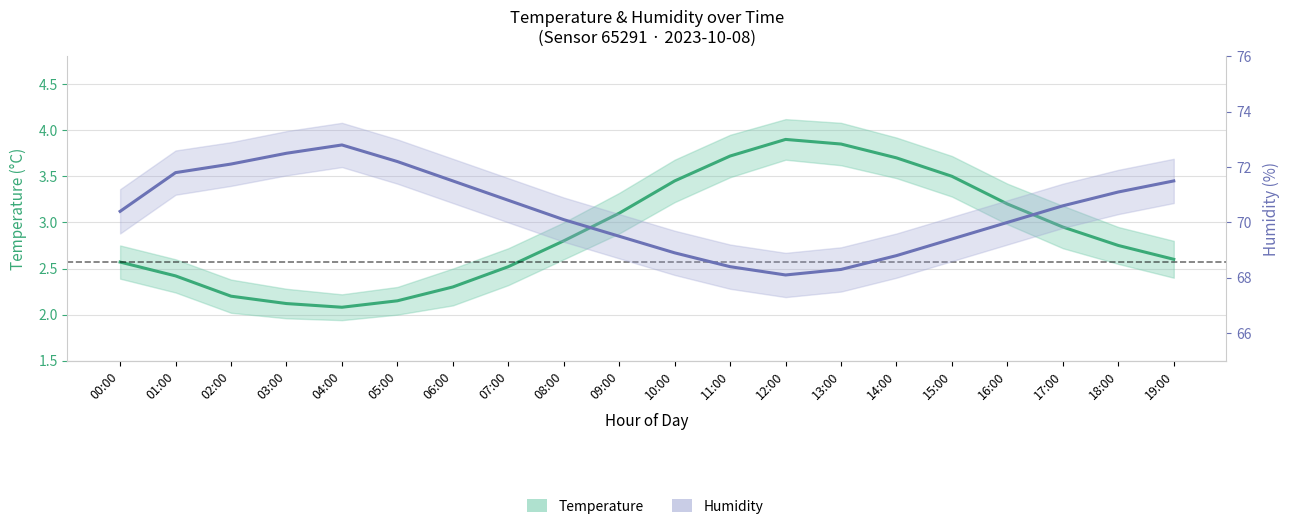

Where is the first local maximum for humidity?

04:00